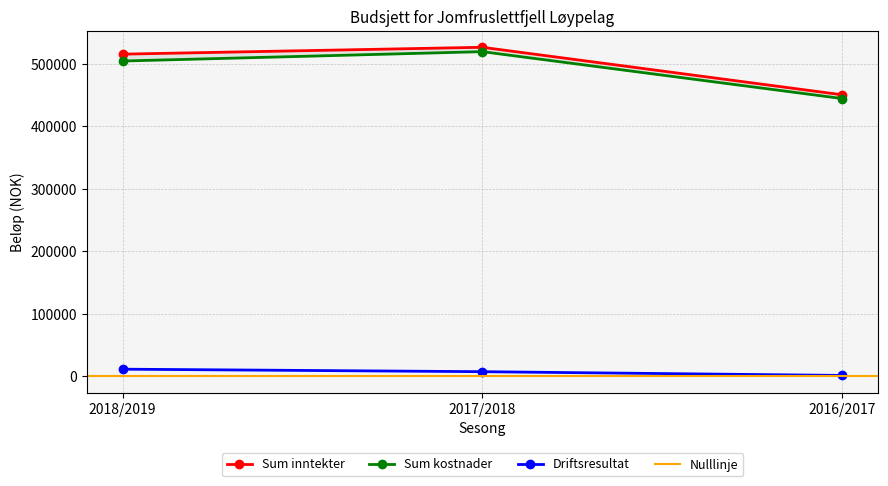

Reading right to left, list all the values displayed in this chart.

Sum inntekter: 450000	526000	515000
Sum kostnader: 444000	519000	504000
Driftsresultat: 1000	7000	11000